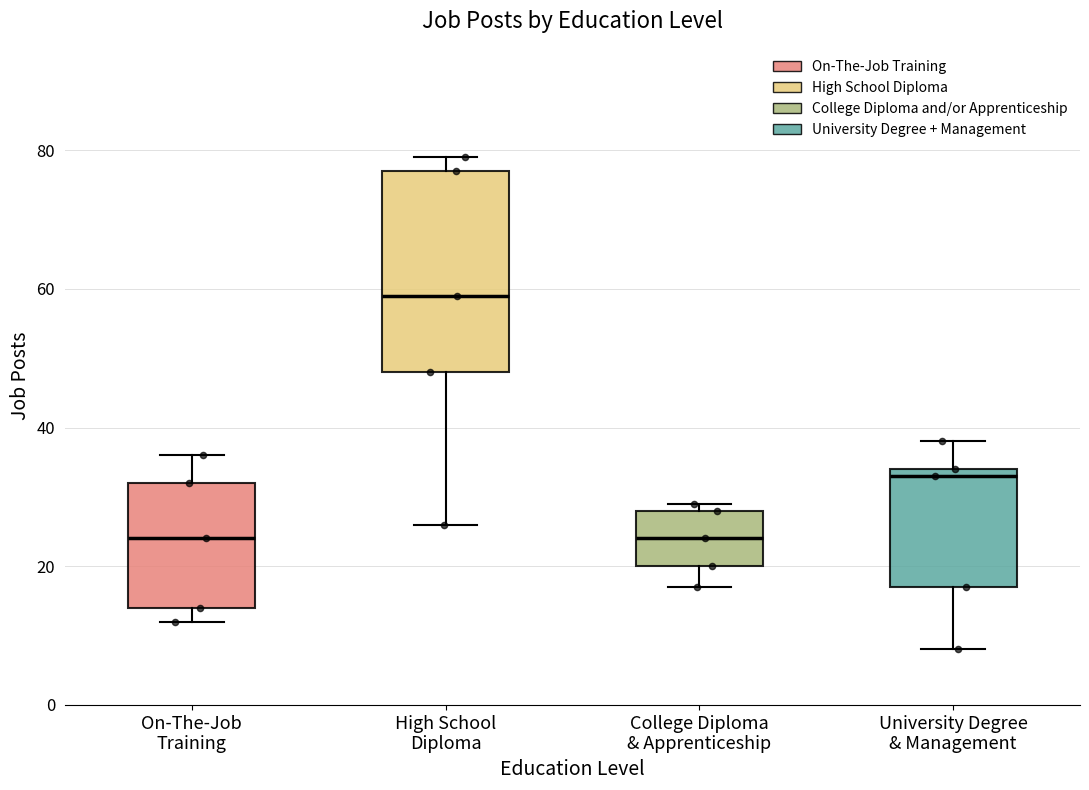

Which box is the tallest, from its lower edge to its upper edge?

High School Diploma